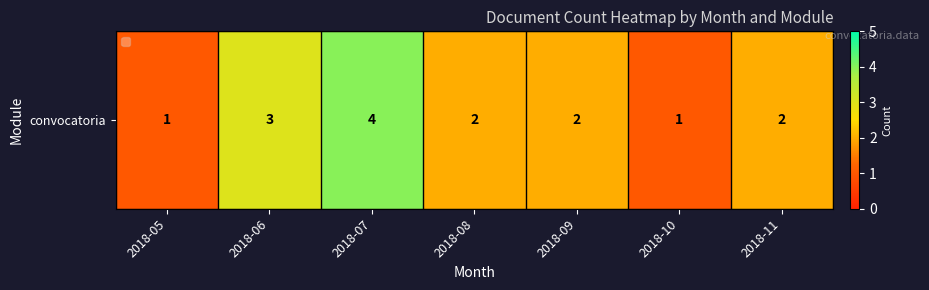

The value at 2018-10 is 0. True or false?

False